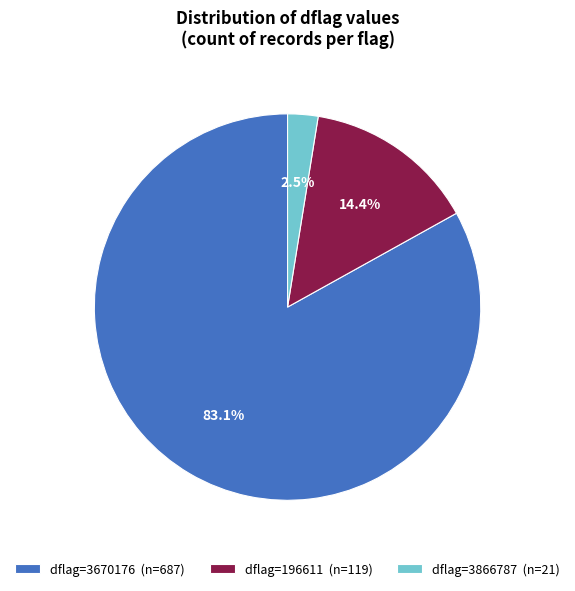

Which category has the smallest portion of the pie?

dflag=3866787 (n=21)